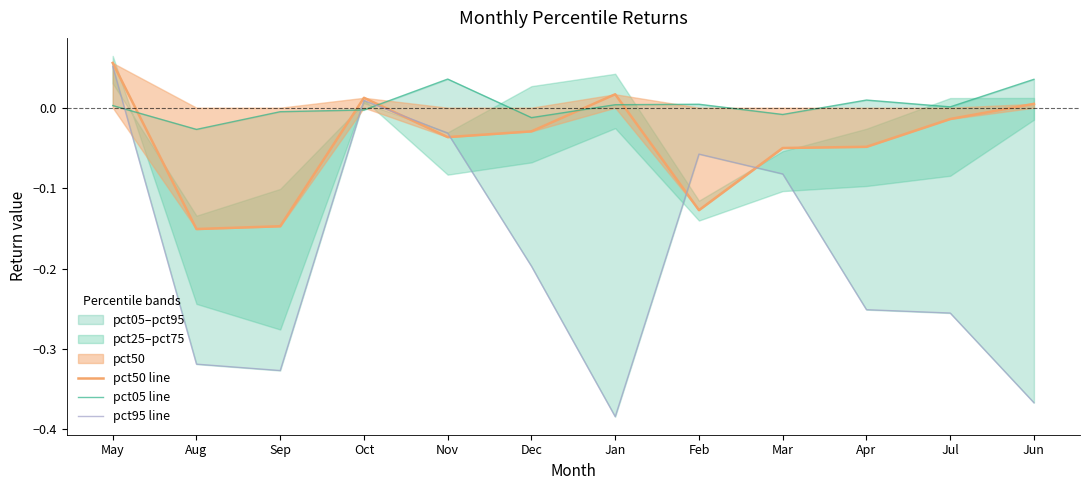

How many values in the pct50 line series exceed 0?

4